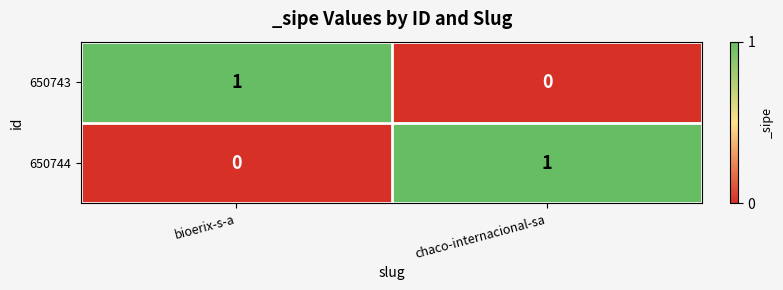

At which label is 650743 closest to 0?

chaco-internacional-sa